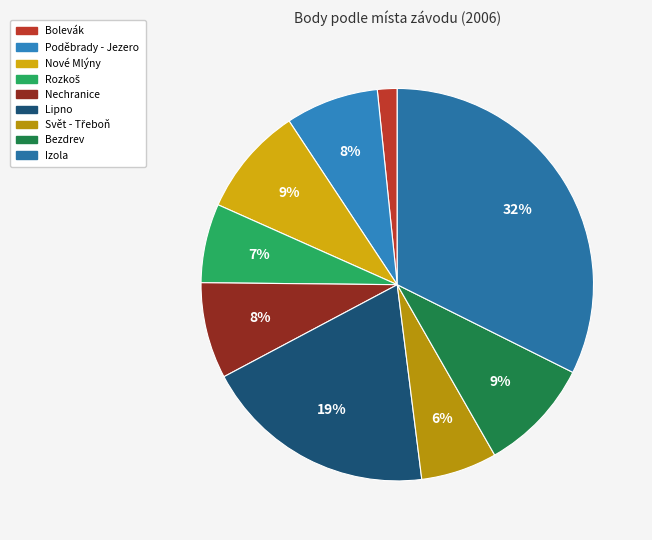

Count the number of slices in the pie.

9